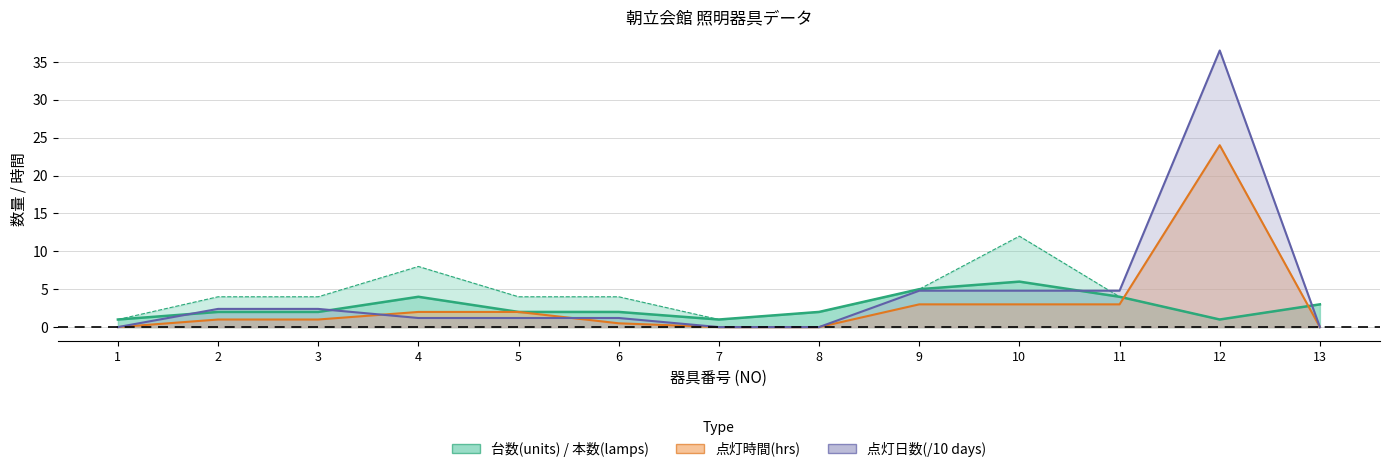

How many distinct data groups are displayed?

4